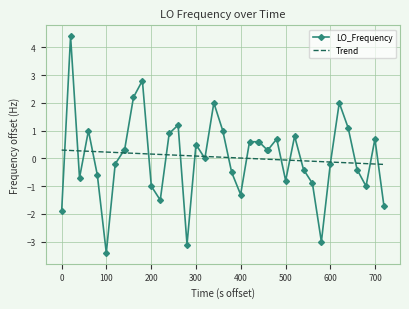

Which series has the widest spread of values?

LO_Frequency